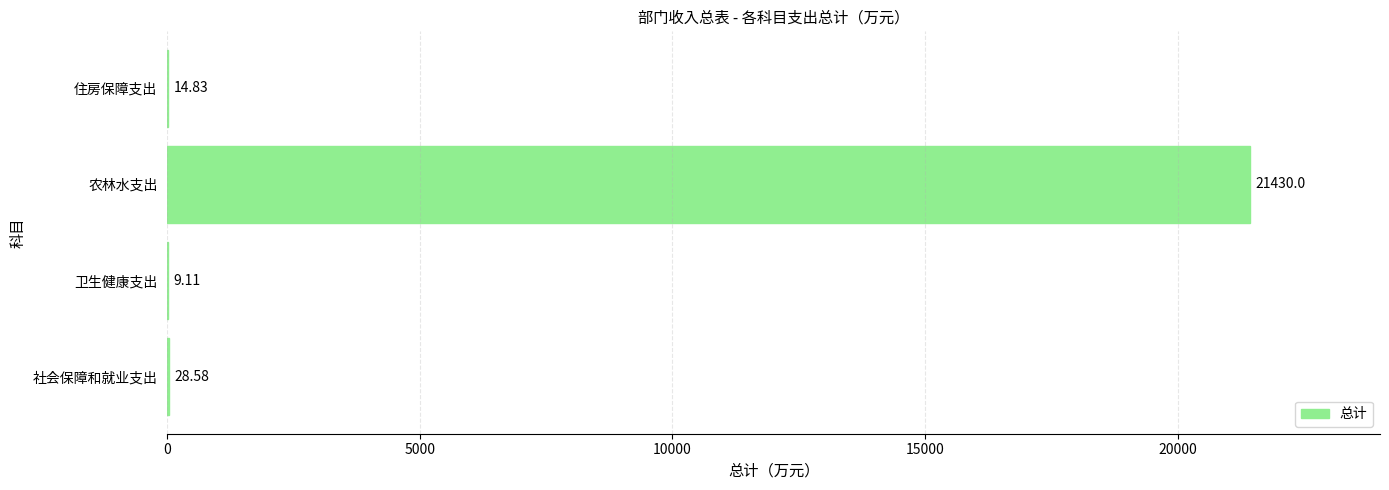

What is the sum of the values at 社会保障和就业支出 and 卫生健康支出?

37.7